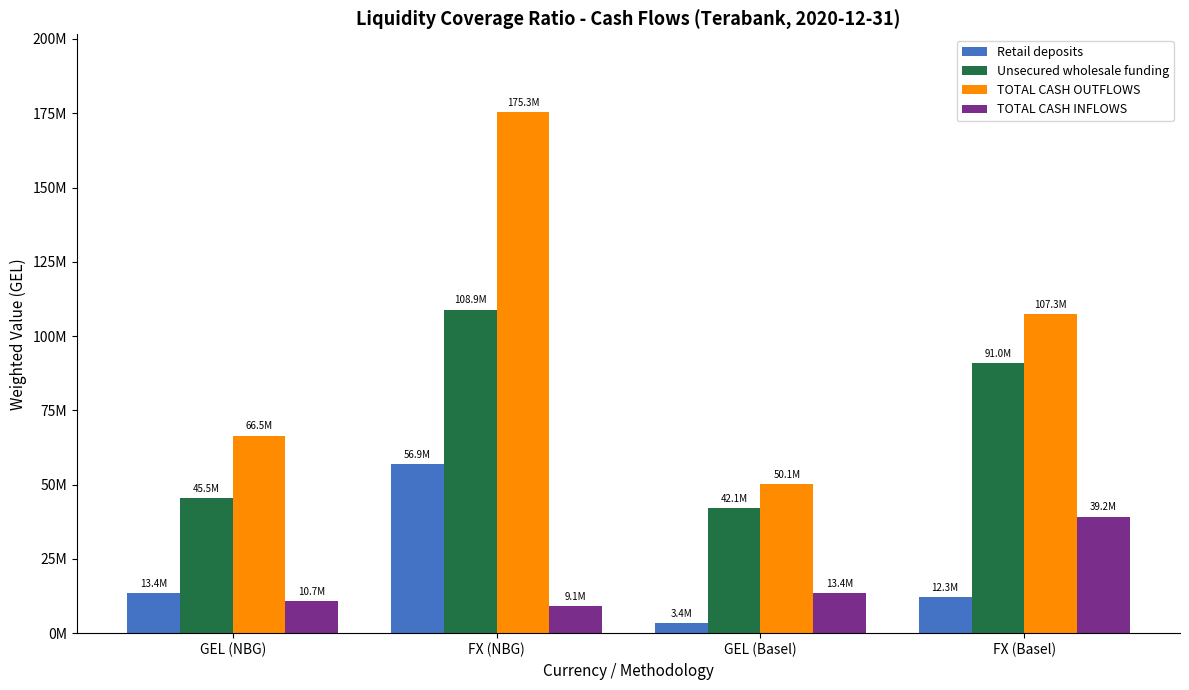

What is the lowest value of the TOTAL CASH INFLOWS series?

9120085.7